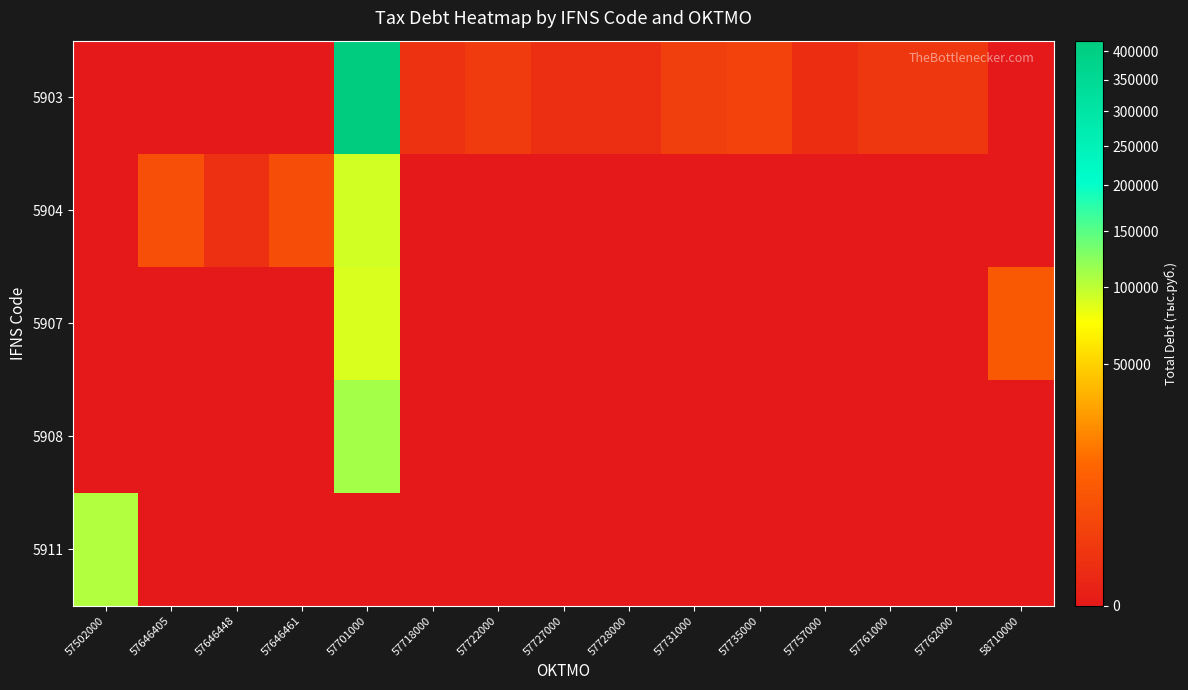

Between 57718000 and 57762000, which series saw the biggest shift?

5903